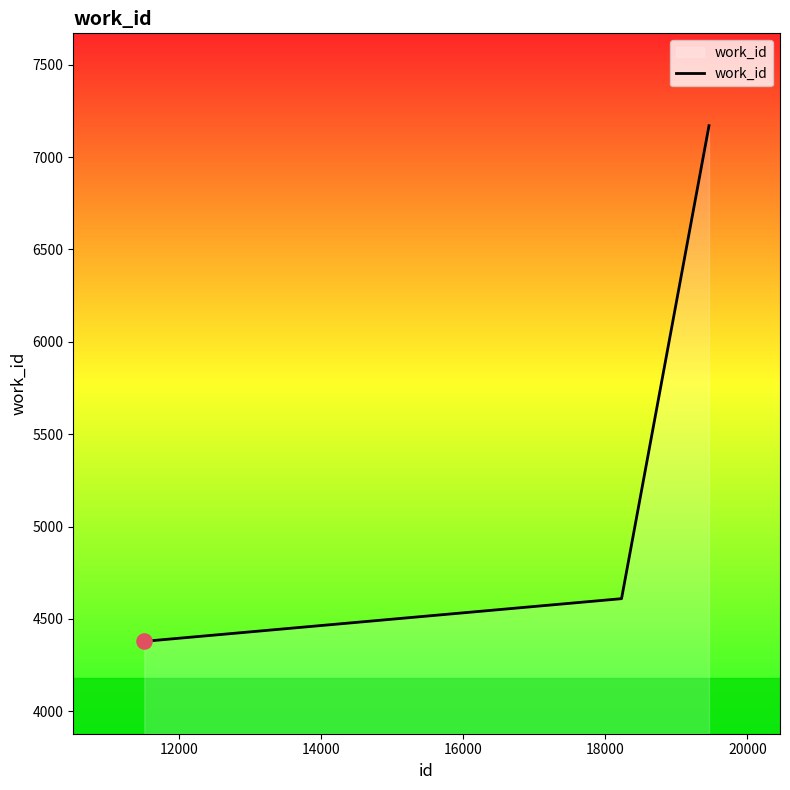

What is the average value?

5386